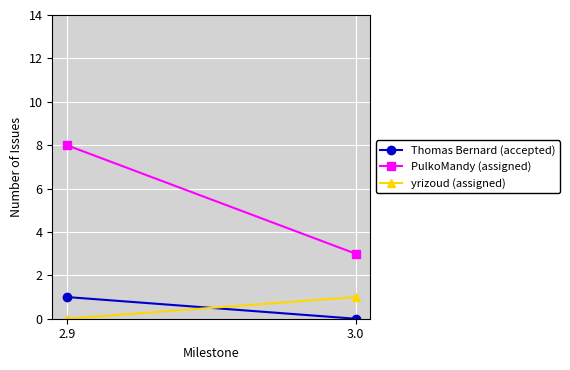

What is the sum of the yrizoud (assigned) values at 3.0 and 2.9?

1